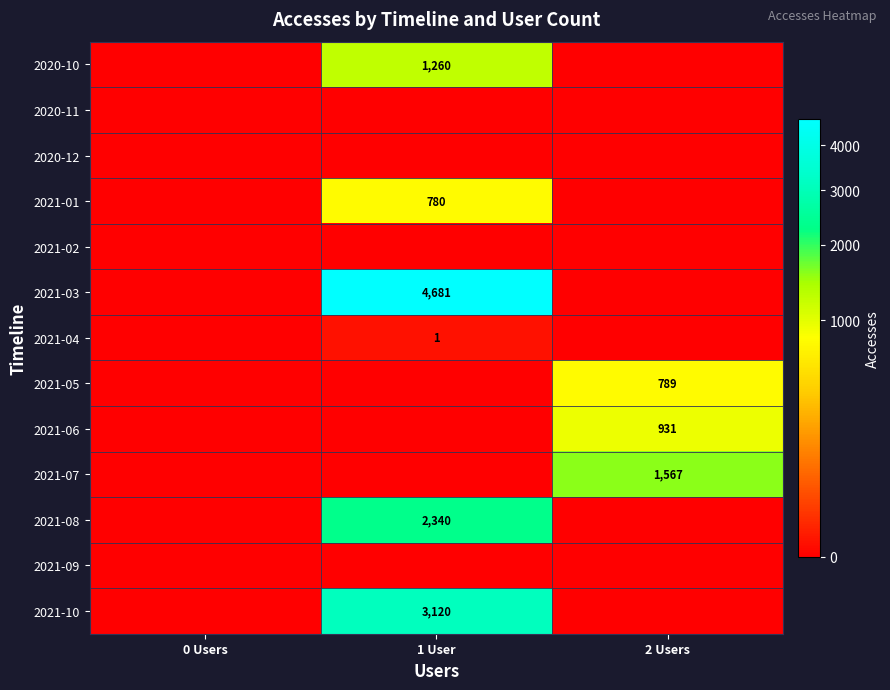

At 2 Users, list the series in order from smallest to largest.

2020-10, 2020-11, 2020-12, 2021-01, 2021-02, 2021-03, 2021-04, 2021-08, 2021-09, 2021-10, 2021-05, 2021-06, 2021-07